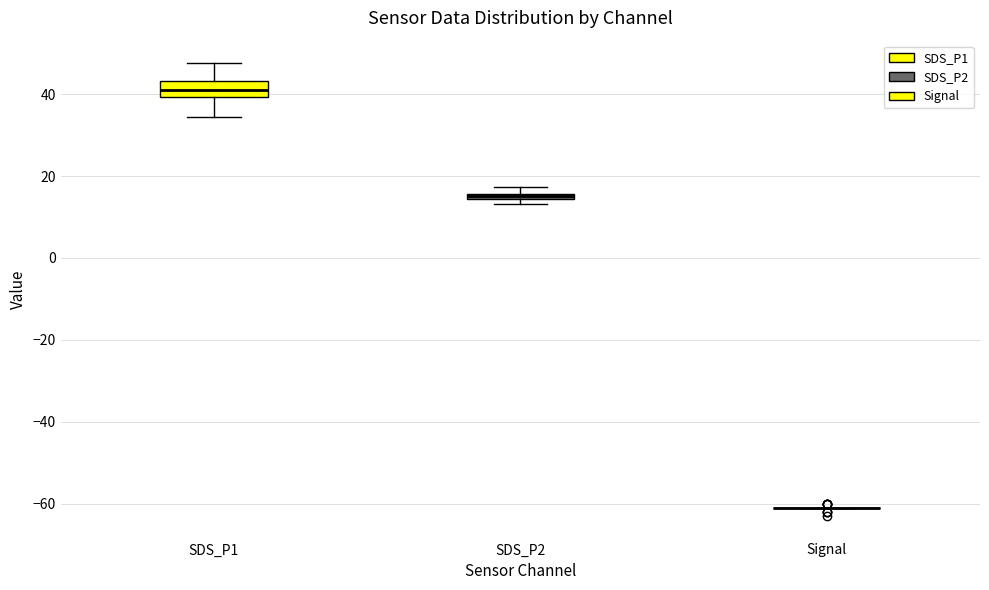

Which box is the tallest, from its lower edge to its upper edge?

SDS_P1